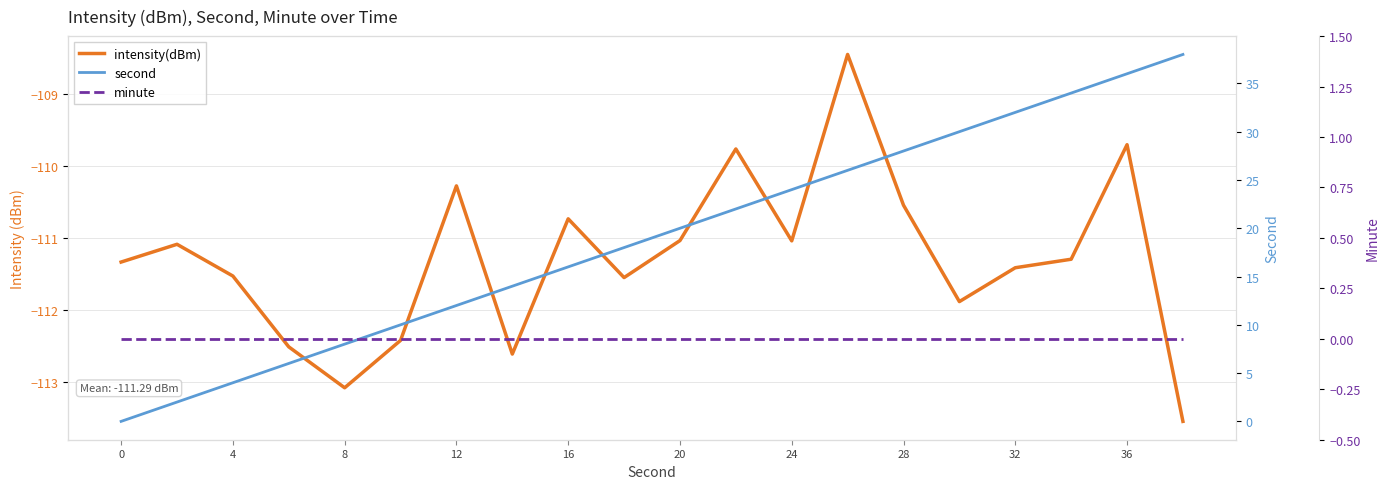

Which series has the largest range (max minus min)?

second